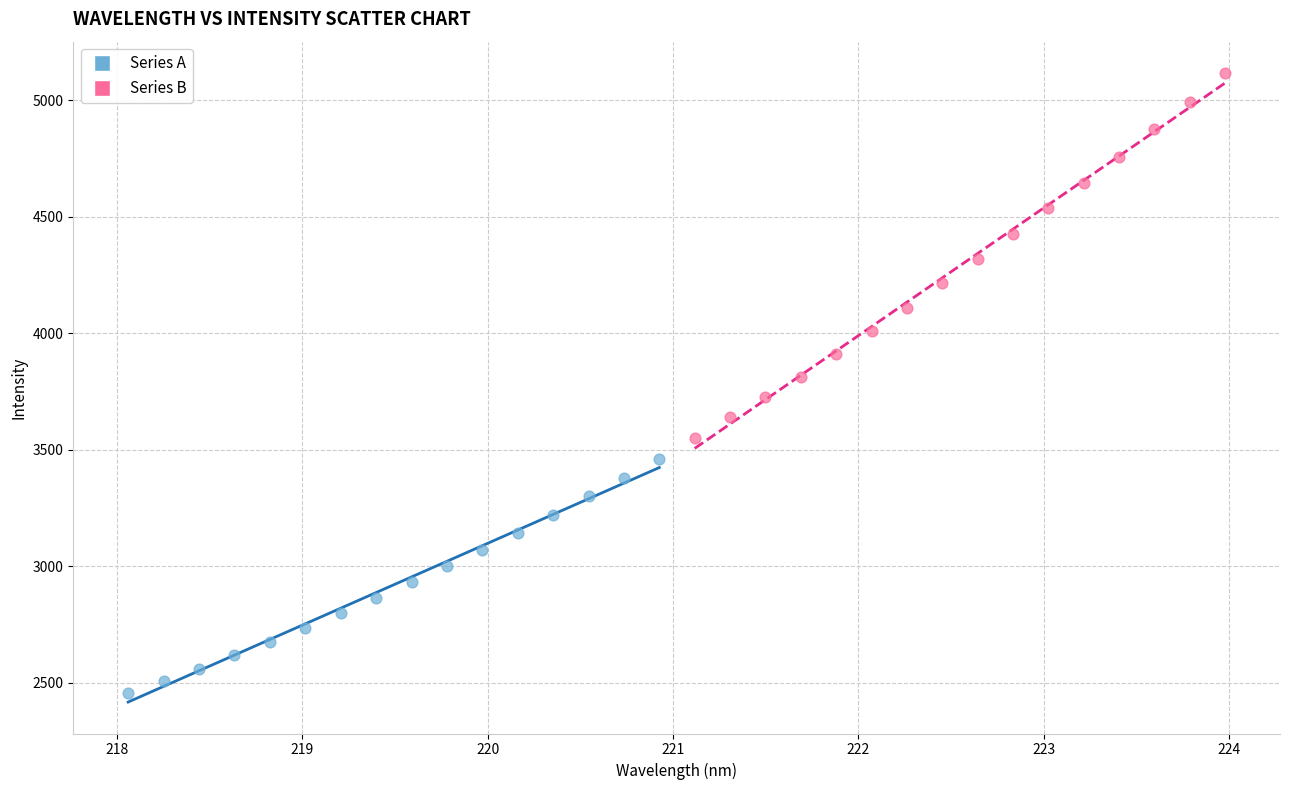

Which series contains the highest Y value?

Series B